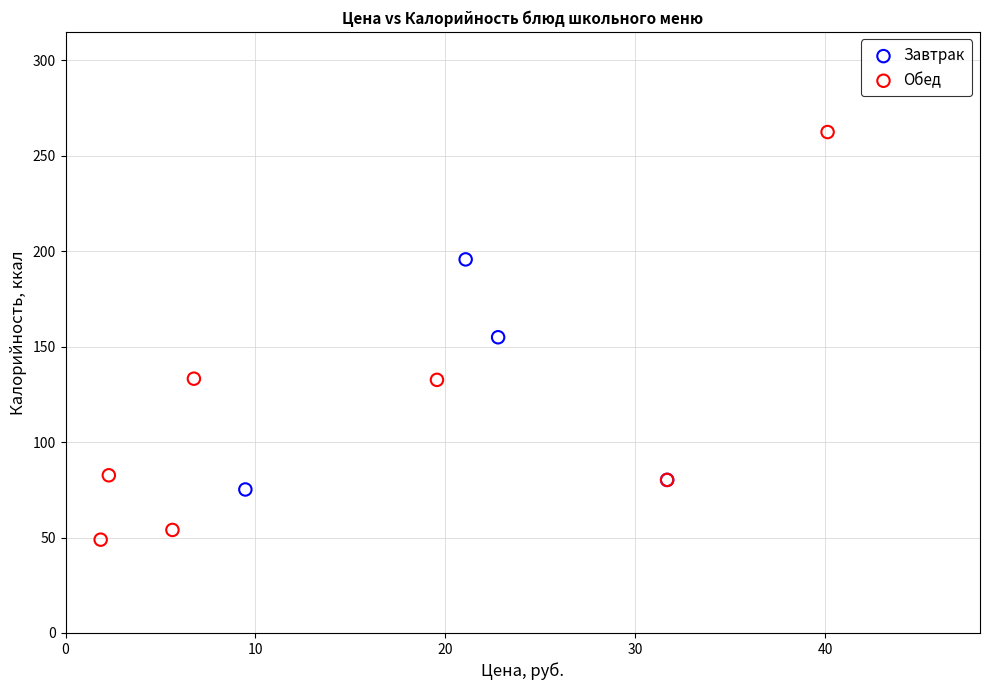

Which series contains the lowest Y value?

Обед